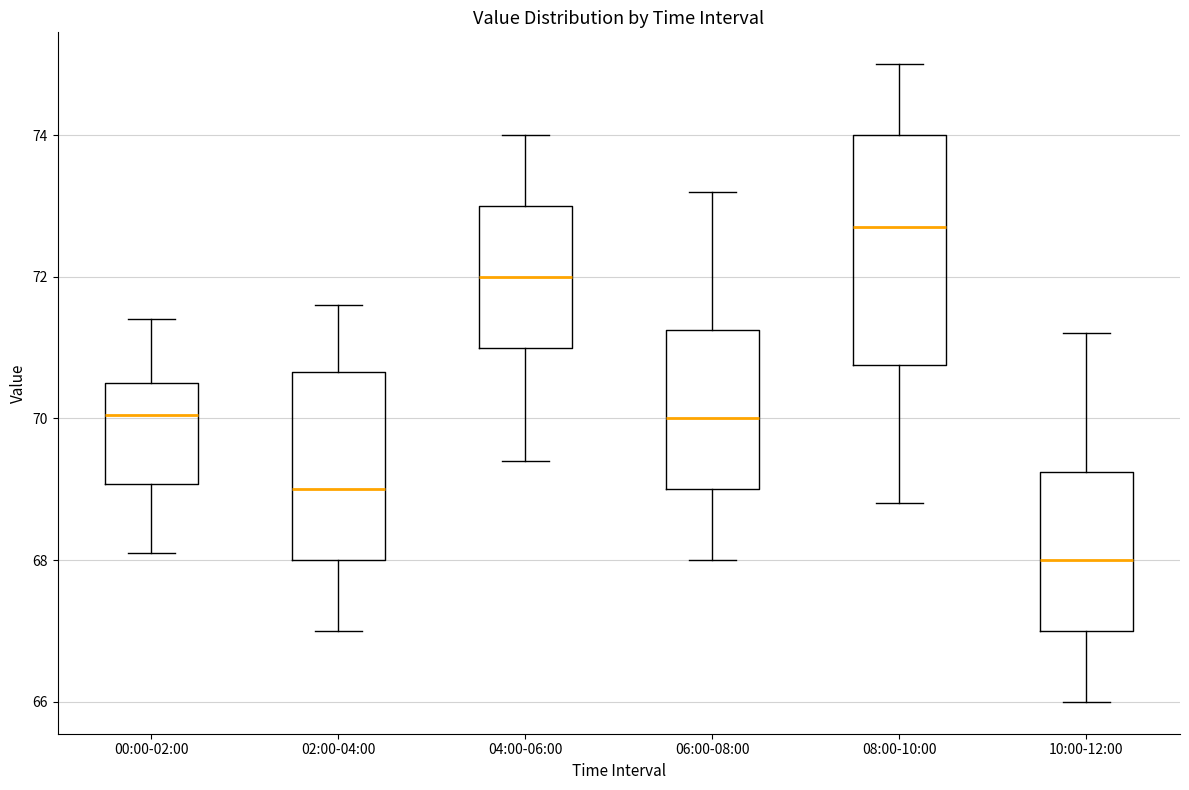

Which box's median line is the lowest?

10:00-12:00